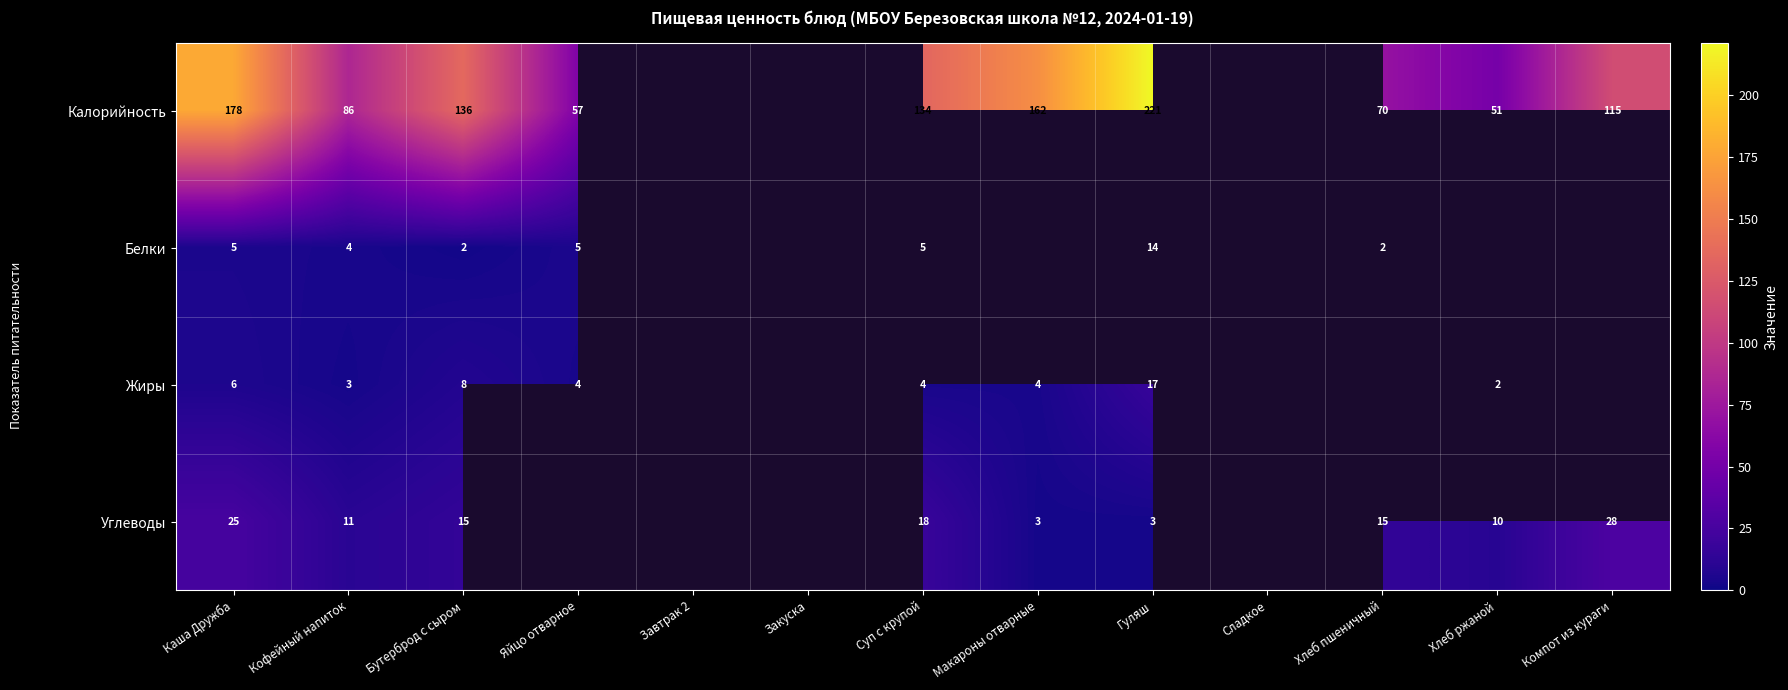

What is the spread (max minus min) of values at Бутерброд с сыром?

134